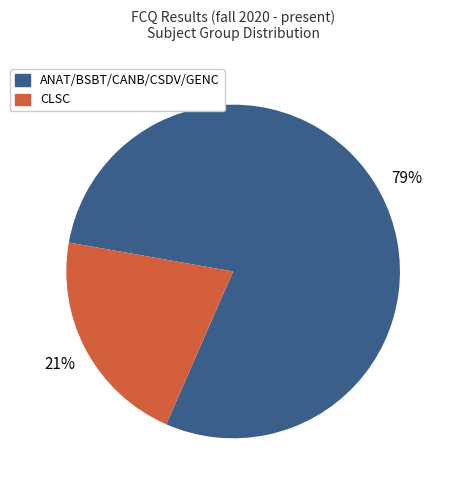

To the nearest percent, what is the average slice percentage?

50%